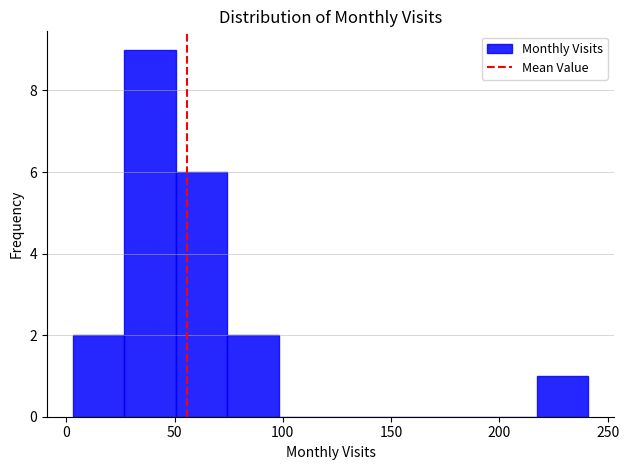

Which range on the x-axis has the tallest bar?

25 to 50